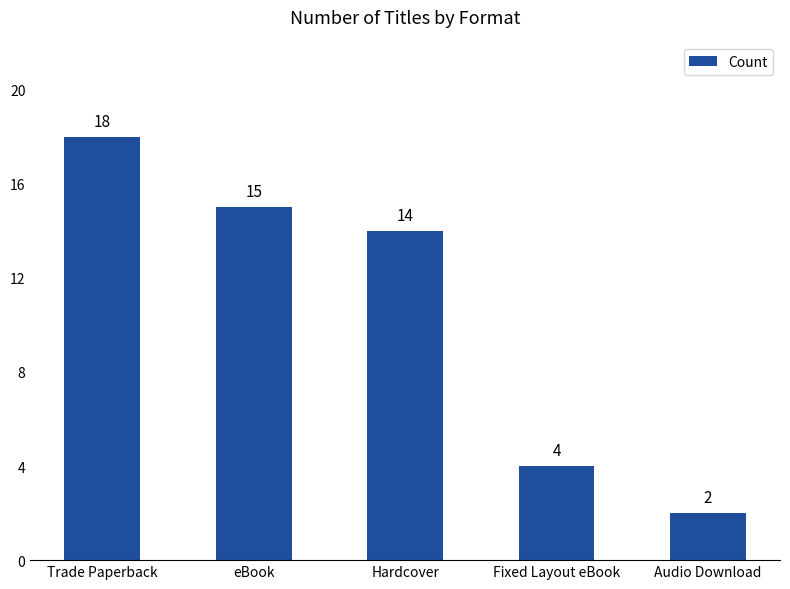

Is it true that the value at Hardcover is 7?

False